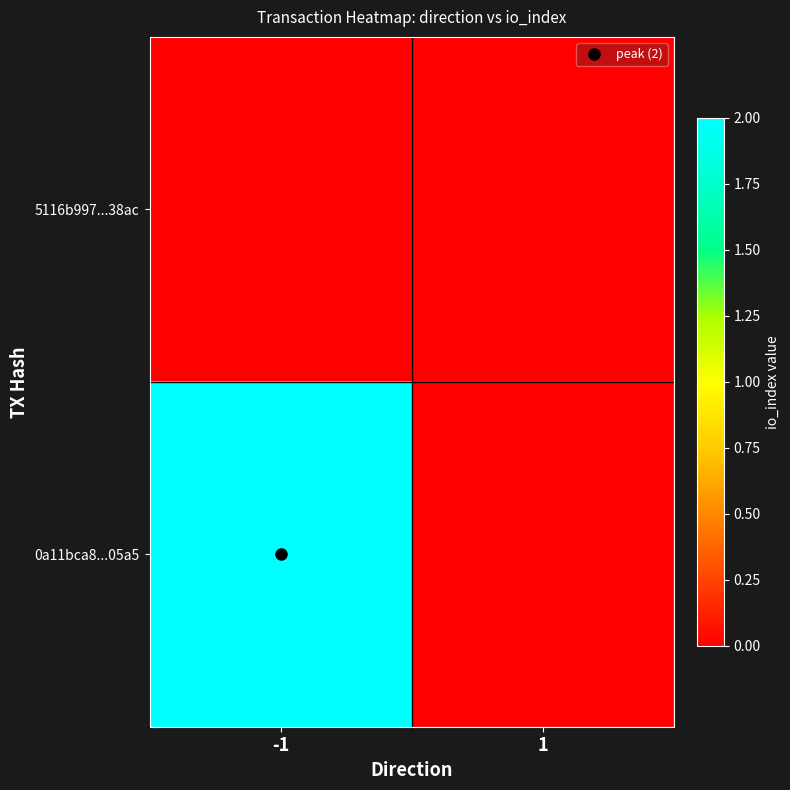

Which series has the widest spread of values?

0a11bca8...05a5